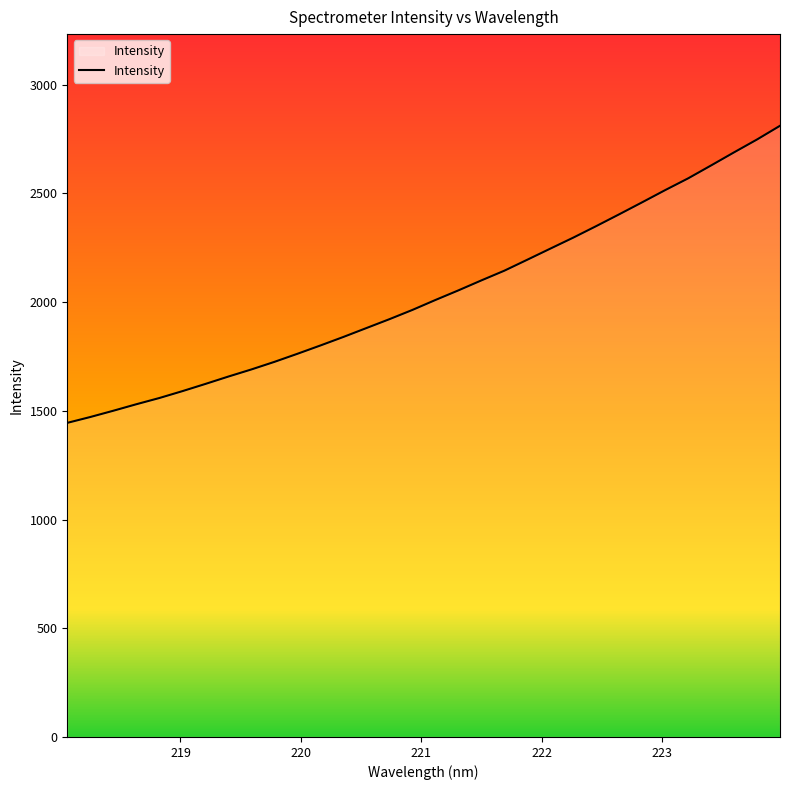

What is the difference between the maximum and minimum values?

1366.2